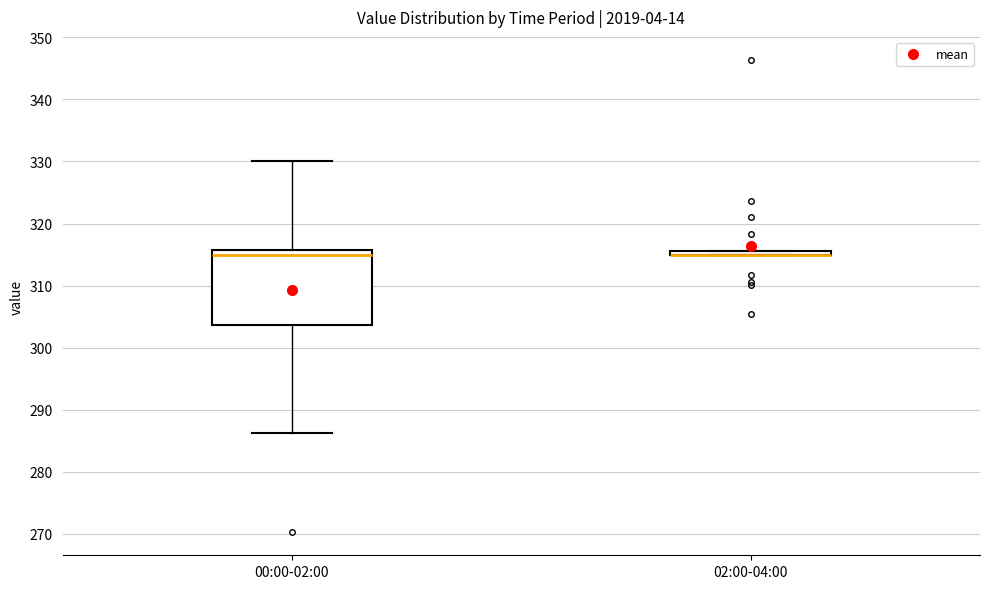

Reading left to right, transcribe this box plot: for each box, give where its median line is, the range the box spans, and where its two whiskers end, as read against the y-axis. The values are not printed on the chart, so give them approximately, as read against the axis.

00:00-02:00: median 315, box 304 to 316, whiskers 286 to 330
02:00-04:00: box collapsed to a line at 315, whiskers 315 to 316